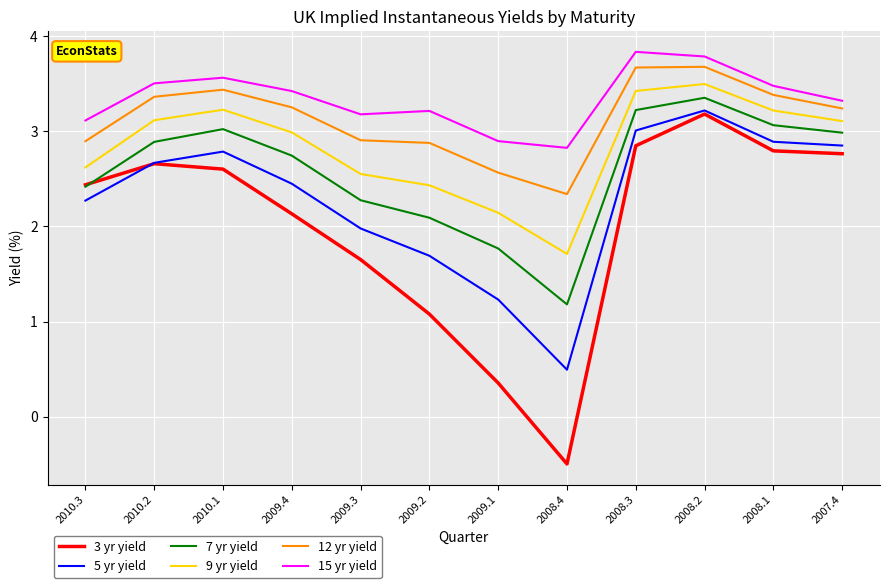

Which series has the widest spread of values?

3 yr yield